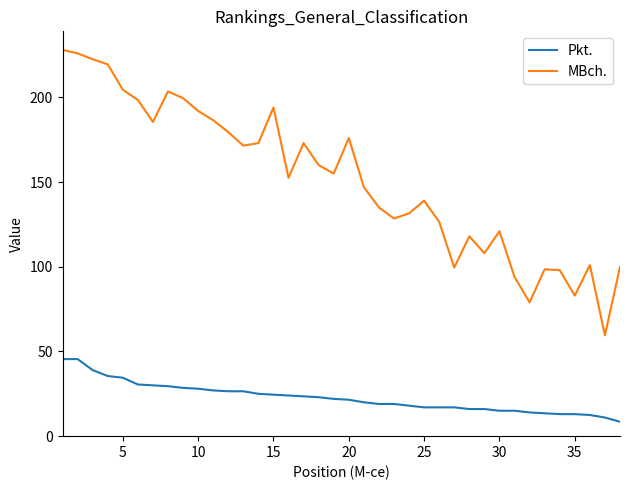

Rank the series by their maximum value, from highest to lowest.

MBch., Pkt.